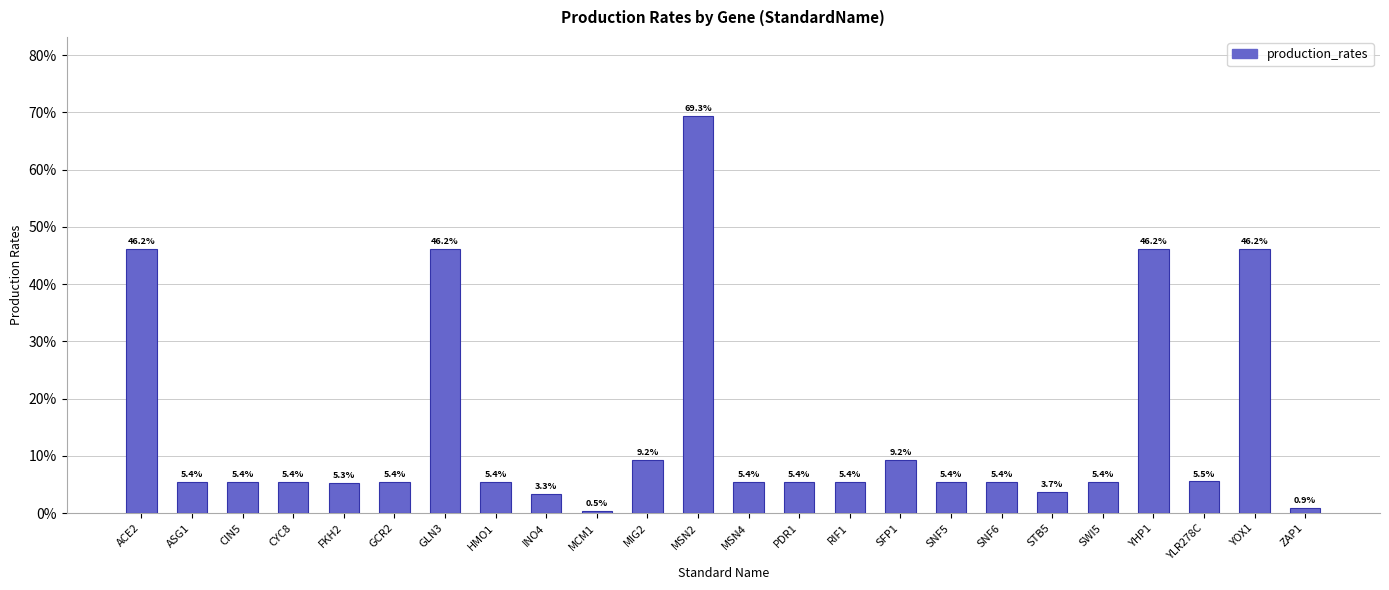

Reading left to right, extract all data points from this chart.

ACE2=0.5	ASG1=0.1	CIN5=0.1	CYC8=0.1	FKH2=0.1	GCR2=0.1	GLN3=0.5	HMO1=0.1	INO4=0.0	MCM1=0.0	MIG2=0.1	MSN2=0.7	MSN4=0.1	PDR1=0.1	RIF1=0.1	SFP1=0.1	SNF5=0.1	SNF6=0.1	STB5=0.0	SWI5=0.1	YHP1=0.5	YLR278C=0.1	YOX1=0.5	ZAP1=0.0